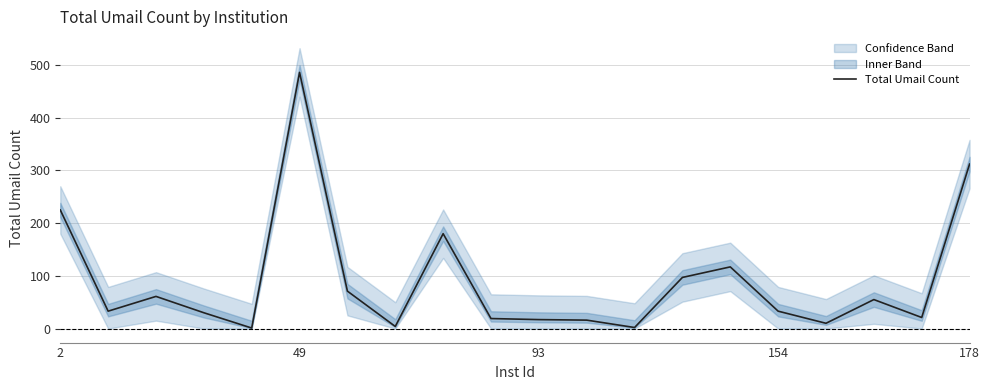

What is the value of the 2nd point from the left?

33